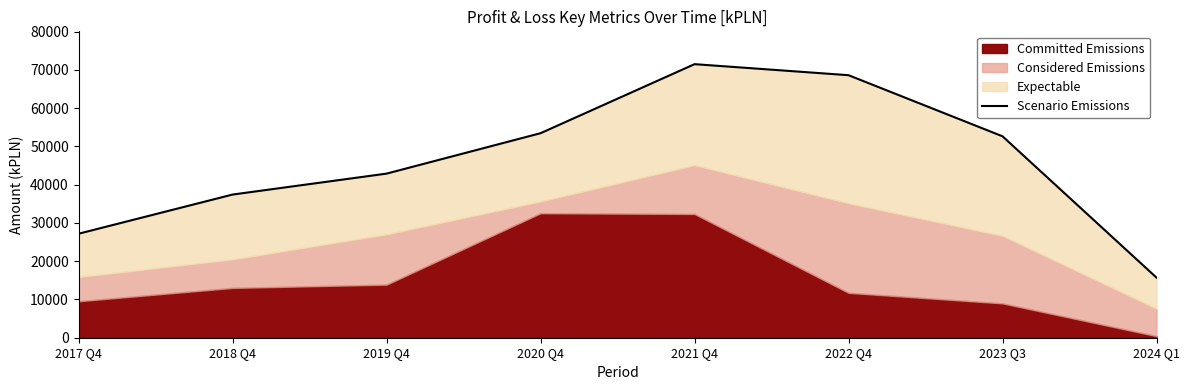

The value at 2024 Q1 is 24981. True or false?

False